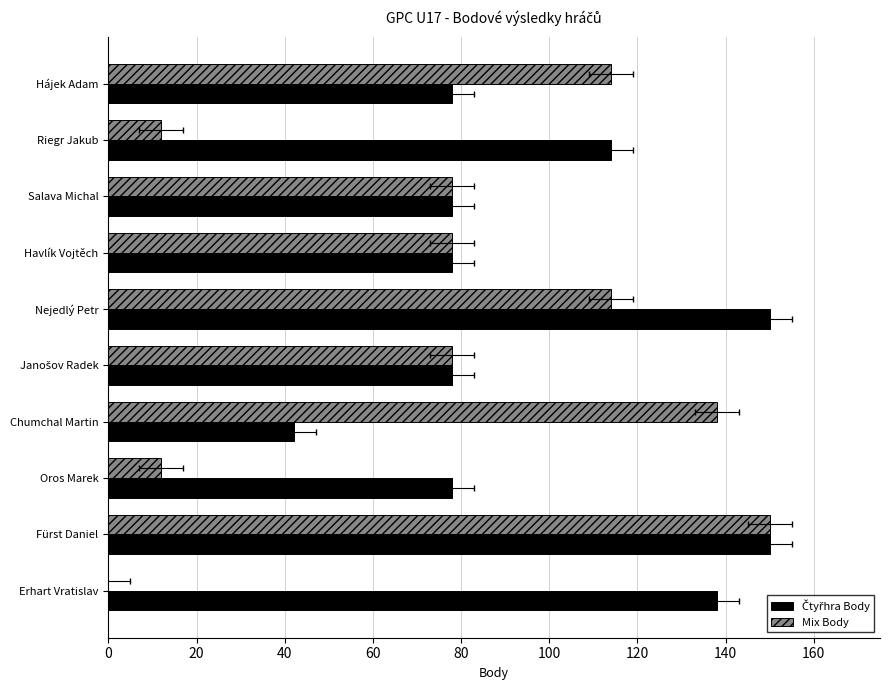

Reading left to right, what are all the values shown in this chart?

Čtyřhra Body: 0=138	20=150	40=78	60=42	80=78	100=150	120=78	140=78	160=114	180=78
Mix Body: 0=0	20=150	40=12	60=138	80=78	100=114	120=78	140=78	160=12	180=114